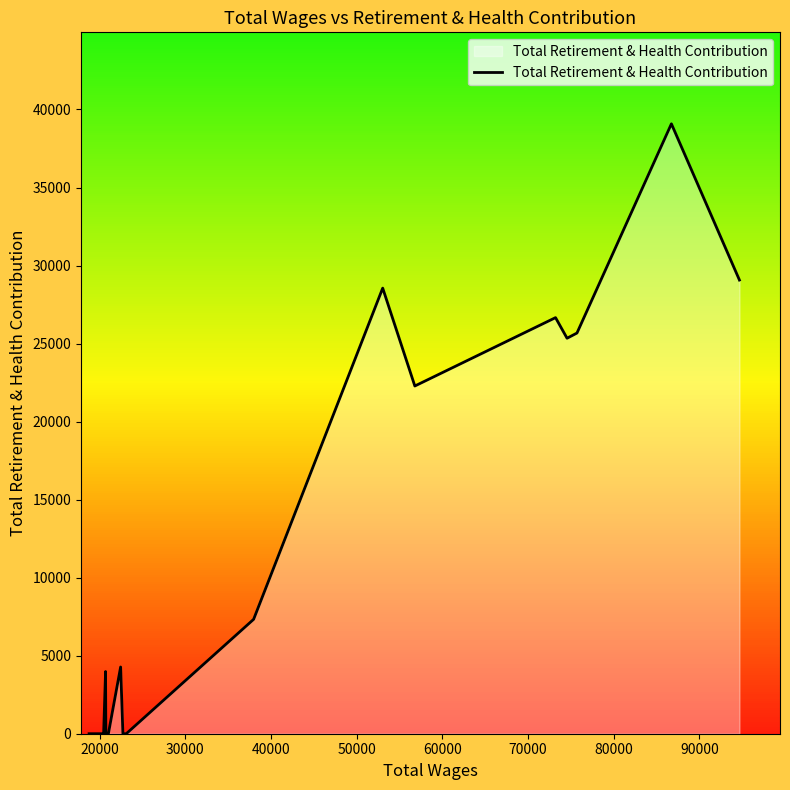

What is the greatest value displayed?

39081